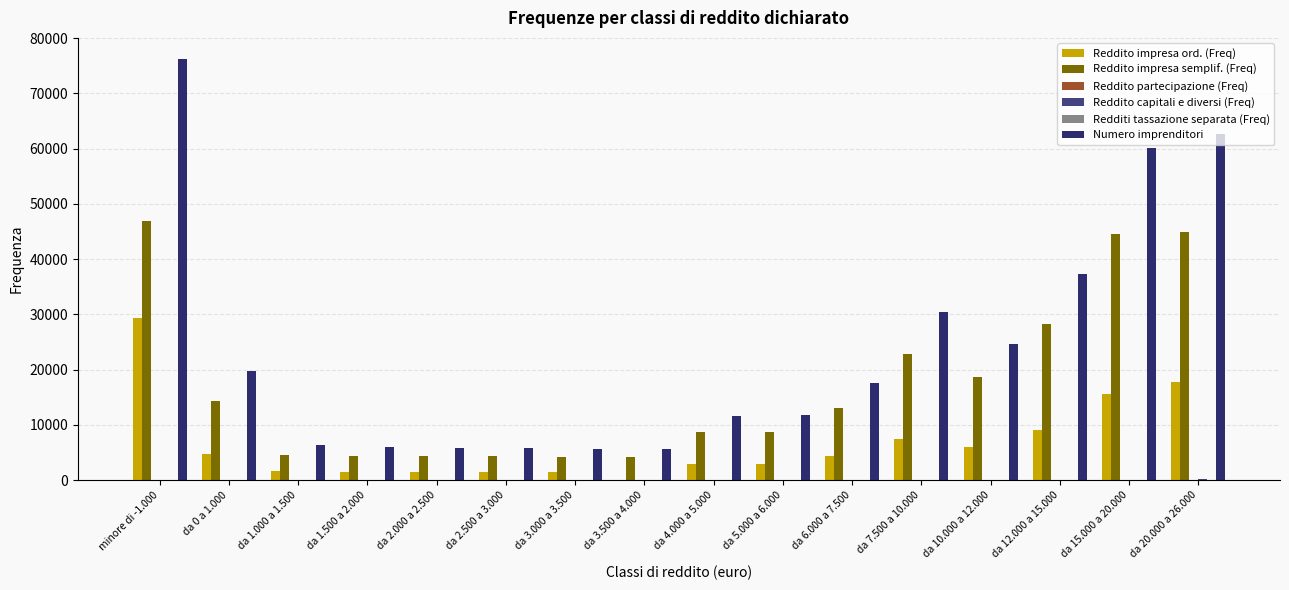

How many groups of bars are there?

16